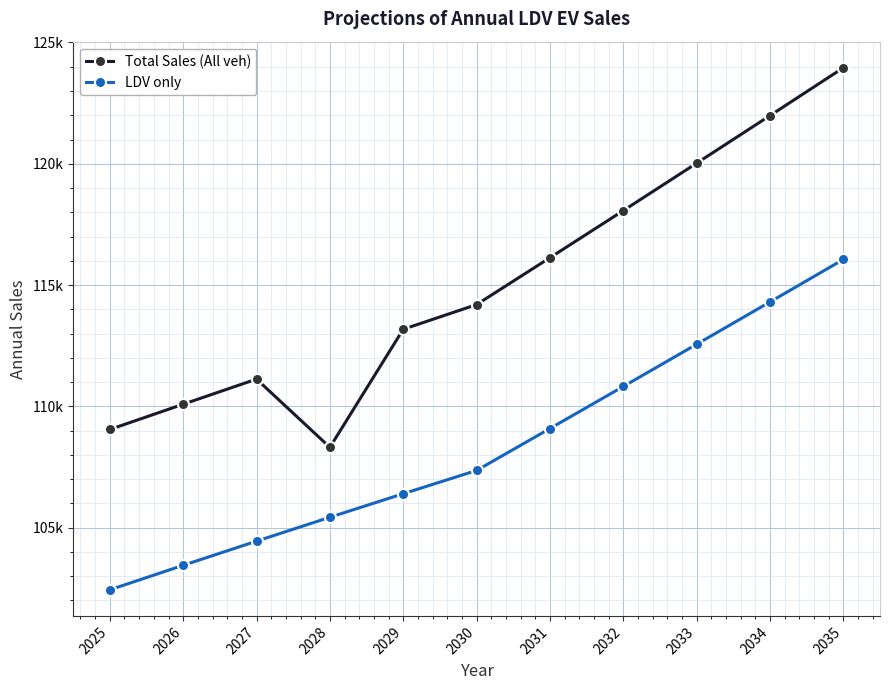

What is the difference between the maximum and minimum values in the LDV only series?

13618.7